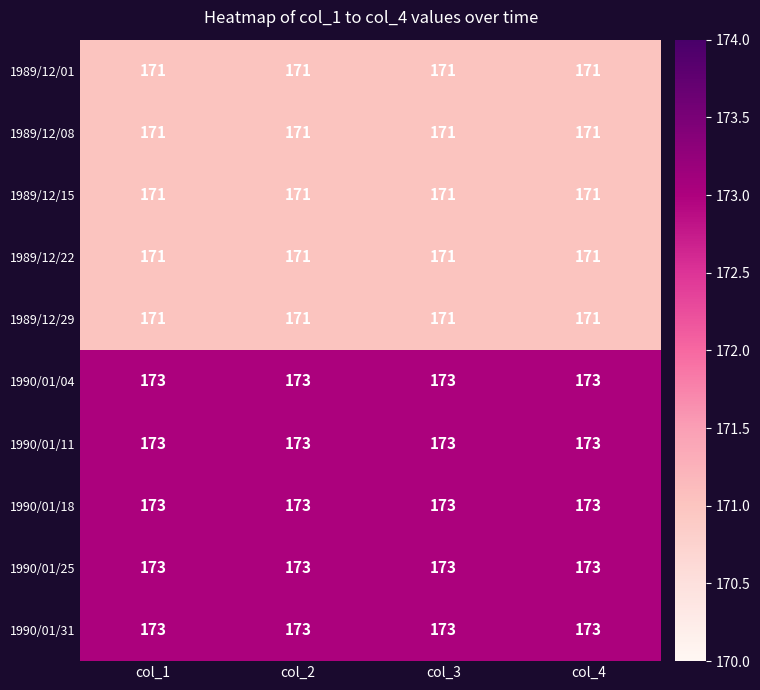

What is the highest value of the 1989/12/01 series?

171